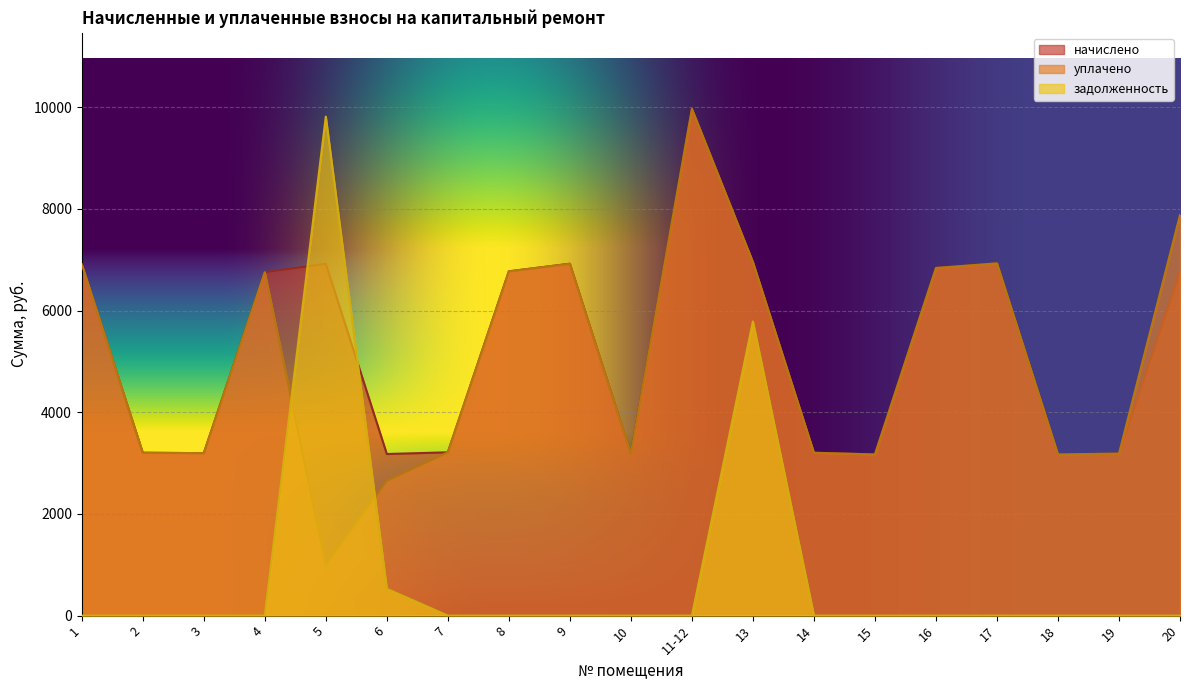

What position from the right is 17?

4